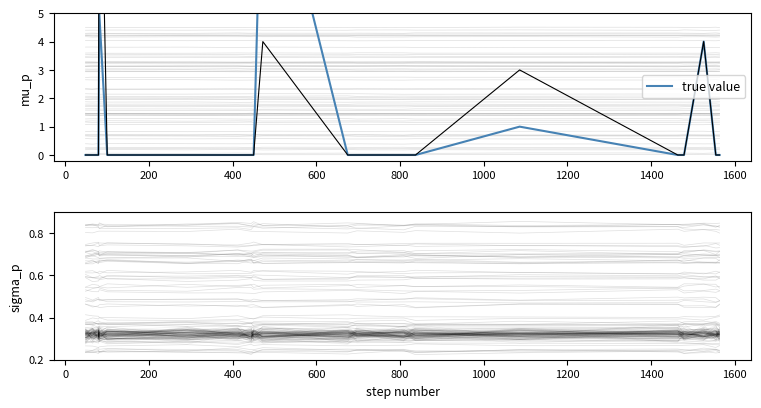

How many series are shown in this chart?

6